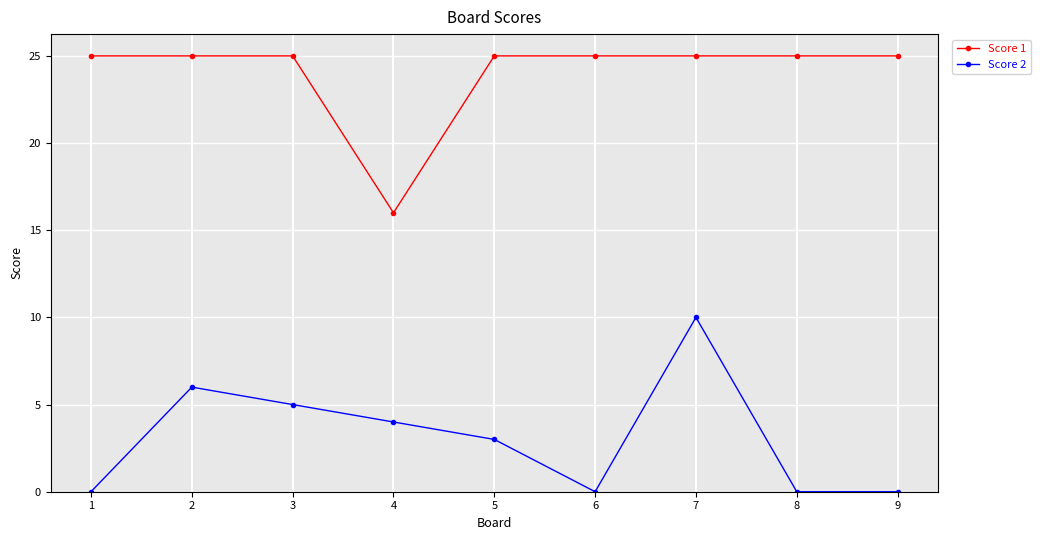

How many lines are shown in the chart?

2